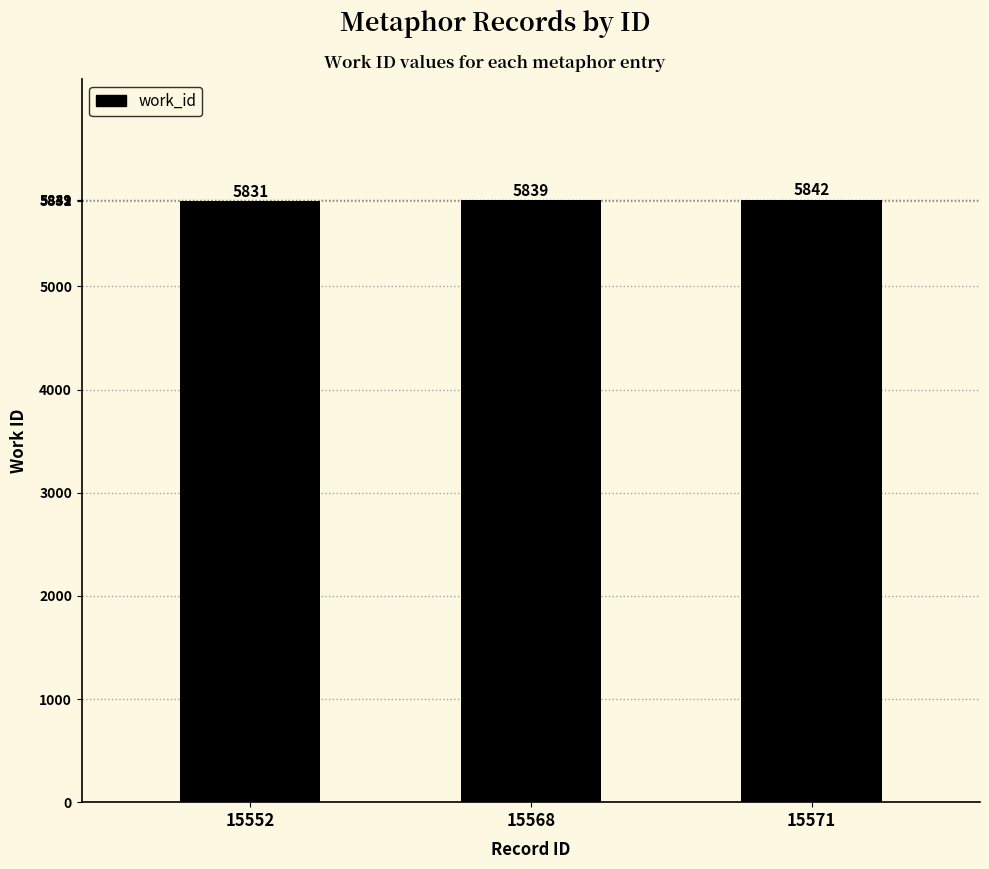

What is the greatest value displayed?

5842